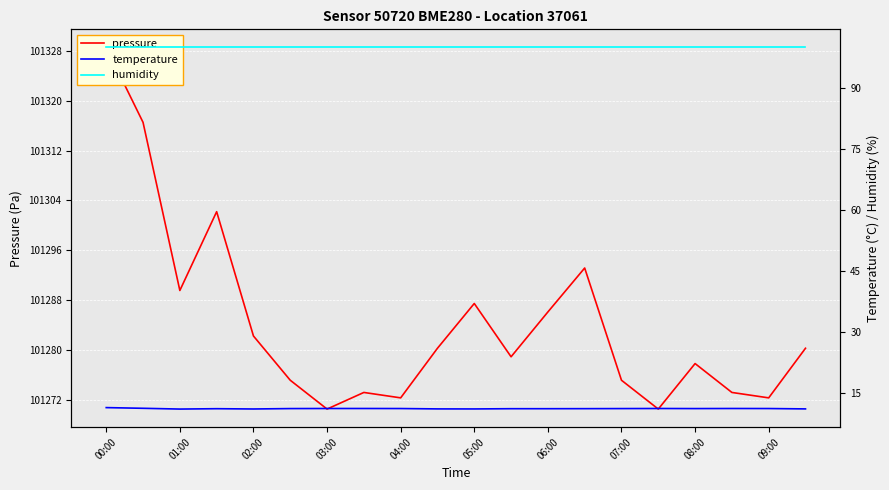

What is the sum of the pressure values at 05:00 and 06:00?

202573.5